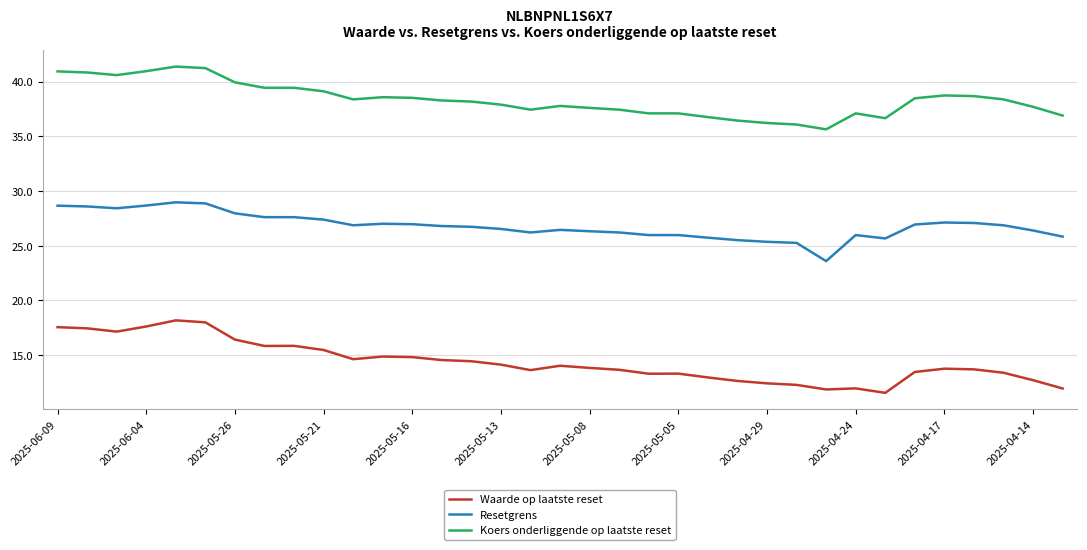

What is the maximum value shown in the chart?

41.4